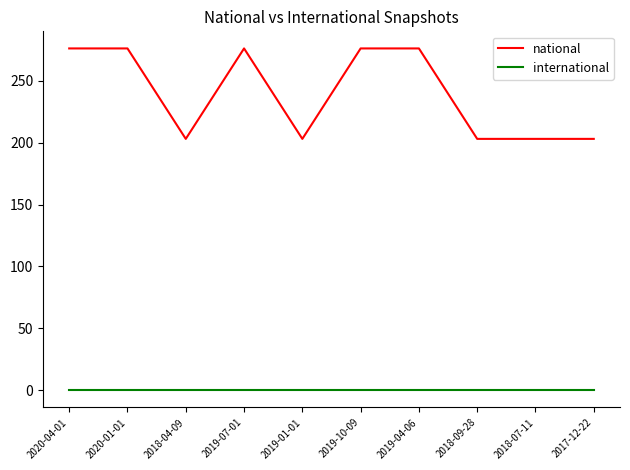

How many distinct data groups are displayed?

2